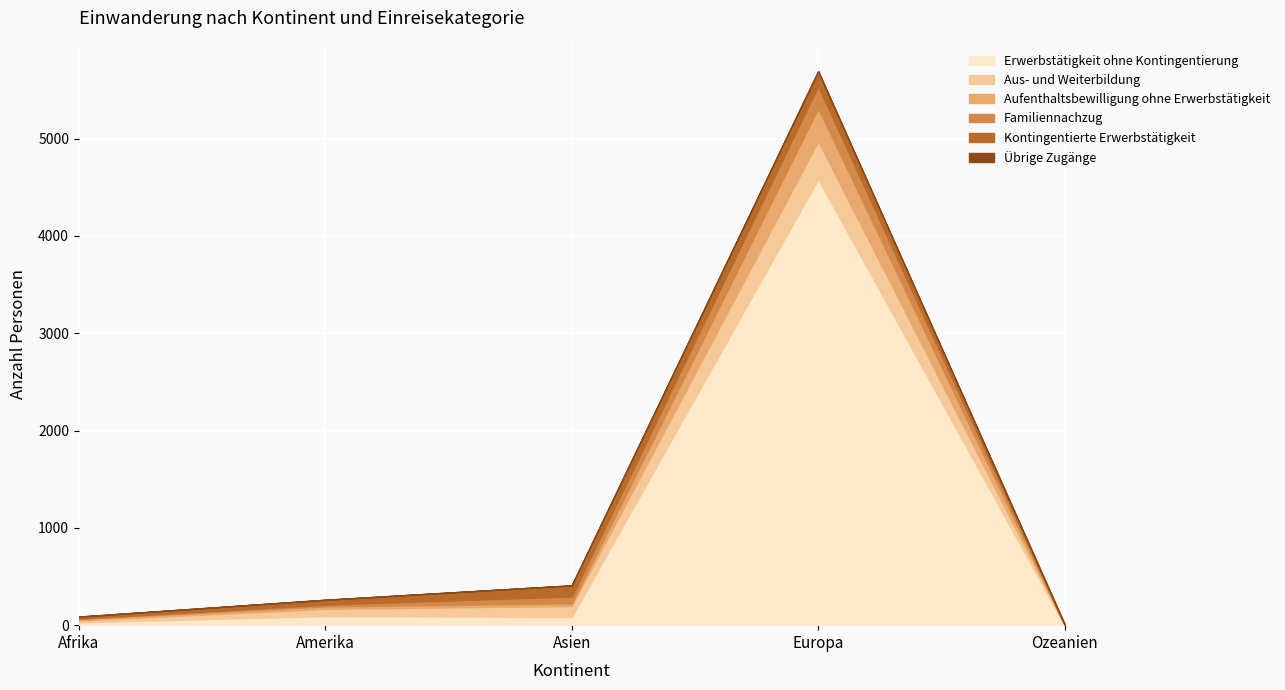

How many data points does each series have?

5